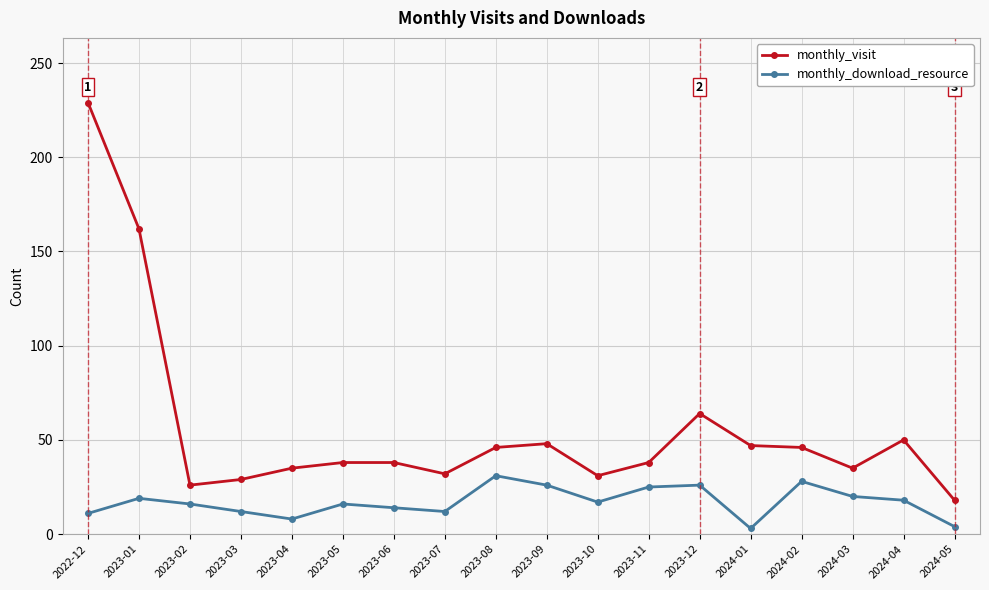

Which series has the largest range (max minus min)?

monthly_visit